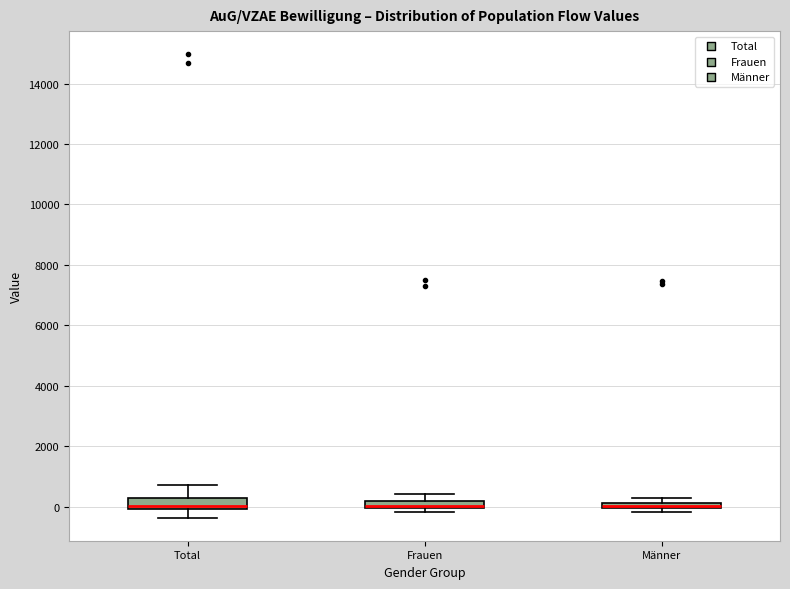

Where does the lower whisker of the box for Total end on the y-axis? The values are not printed on the chart, so give them approximately, as read against the axis.

-400